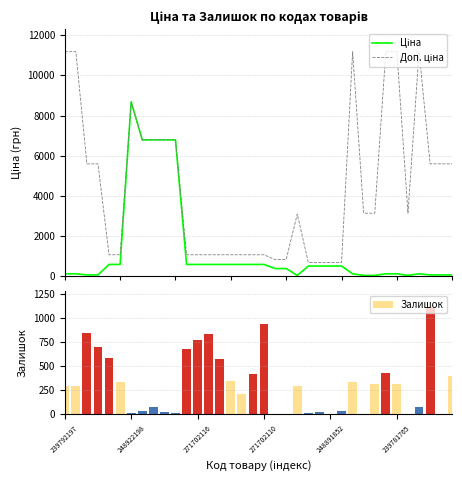

At which label does Ціна reach its minimum?

21